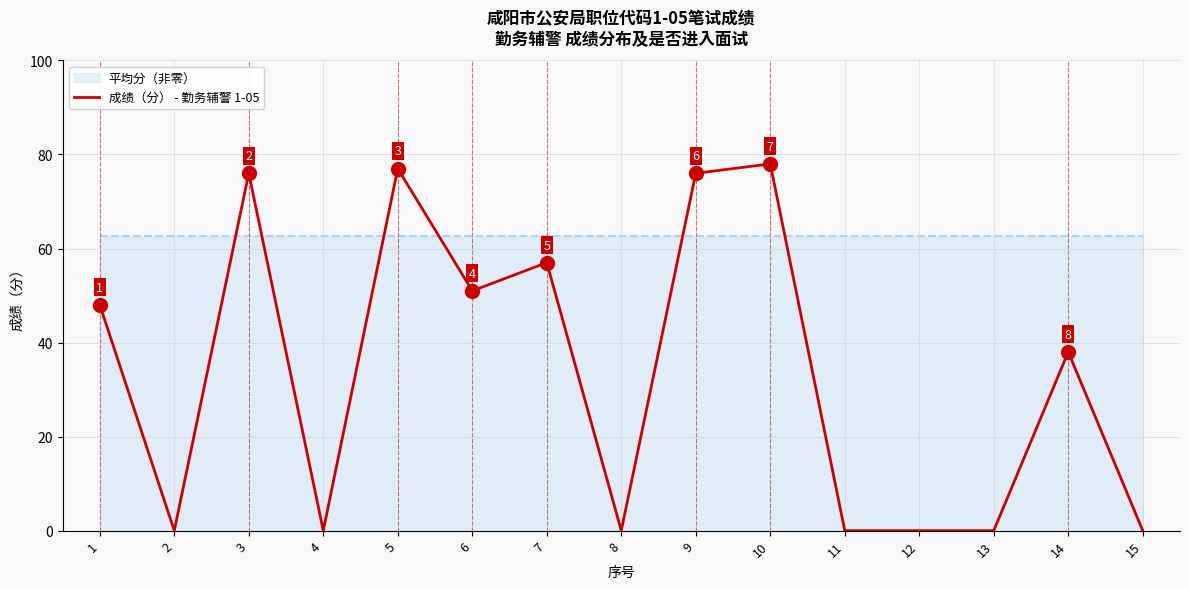

How many data points are less than 38?

7